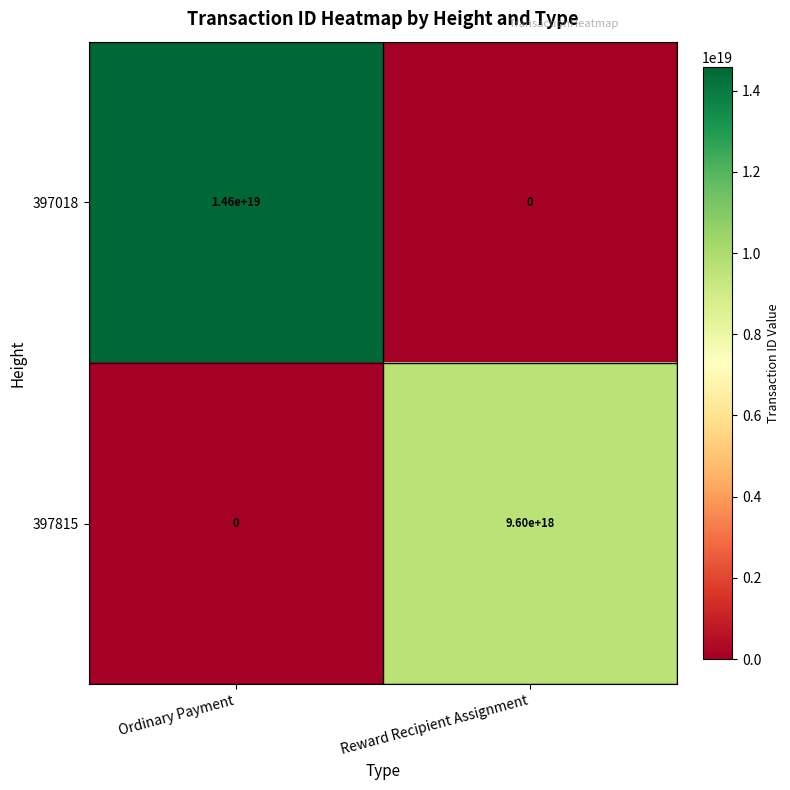

True or false: 397018 has a value of 14600000000000000000 at Ordinary Payment.

True